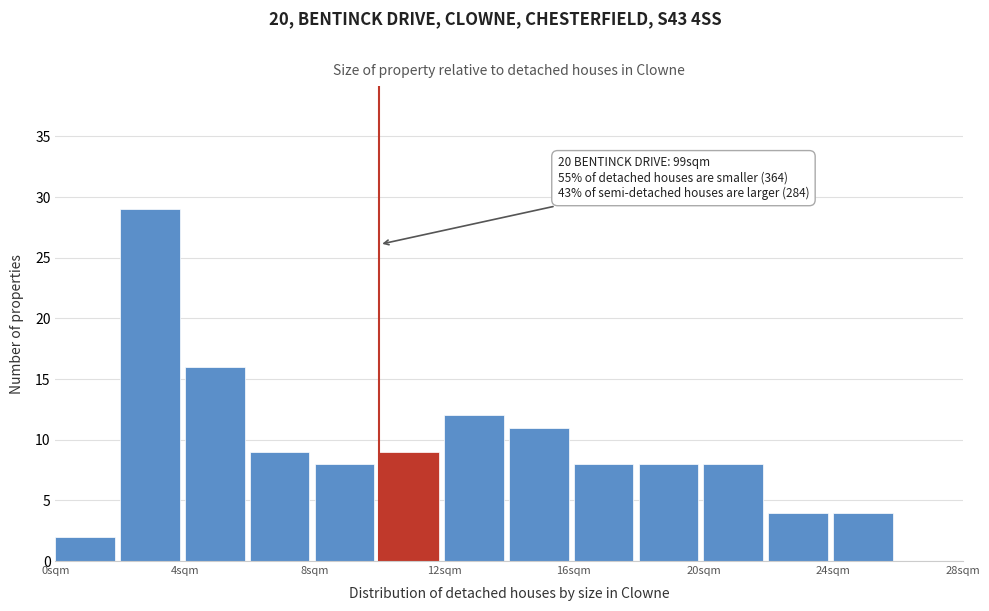

Which range on the x-axis has the tallest bar?

2 to 4